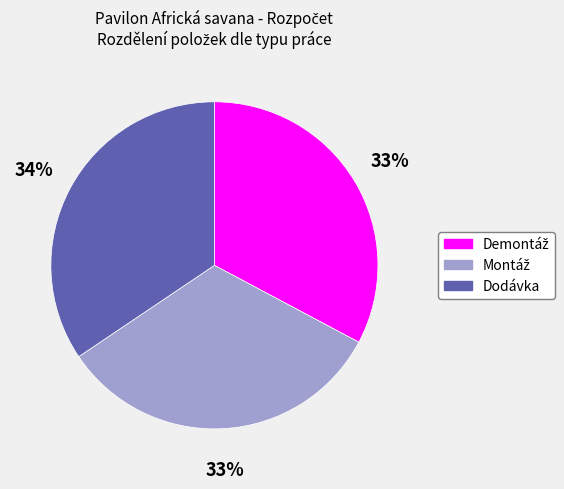

To the nearest percent, what is the average slice percentage?

33%